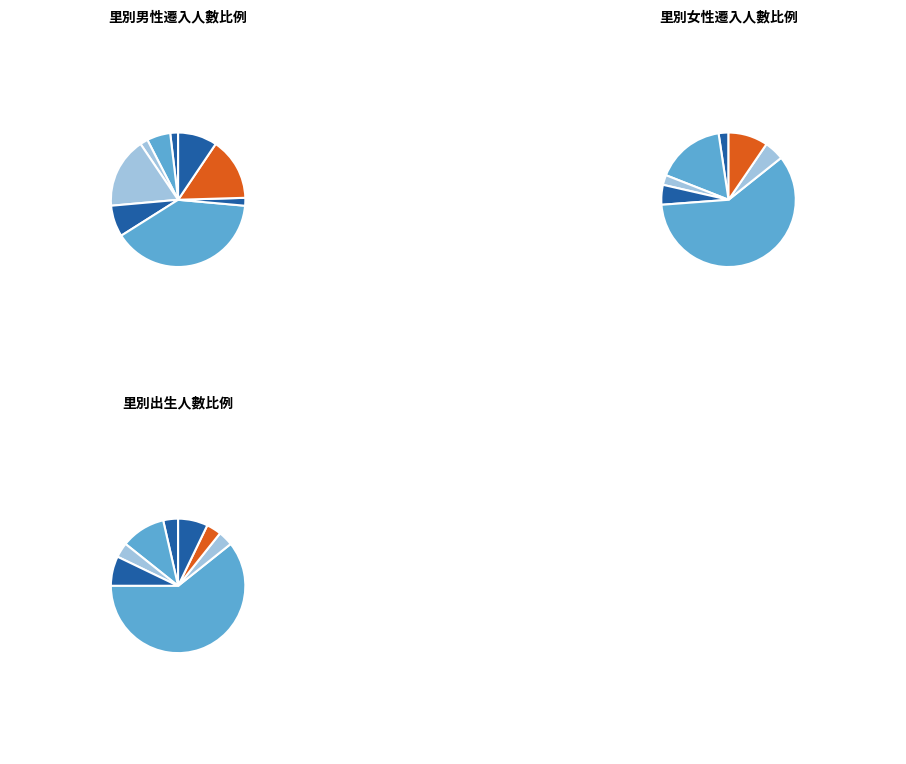

To the nearest percent, what percentage of the pie is 文英里?

13%